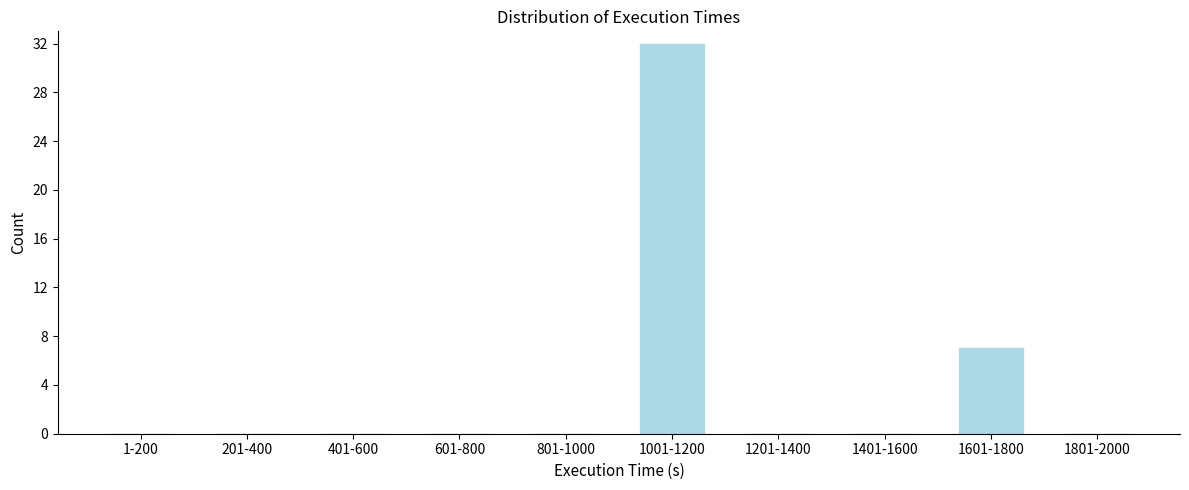

Reading left to right, list all the values displayed in this chart.

1-200=0	201-400=0	401-600=0	601-800=0	801-1000=0	1001-1200=32	1201-1400=0	1401-1600=0	1601-1800=7	1801-2000=0